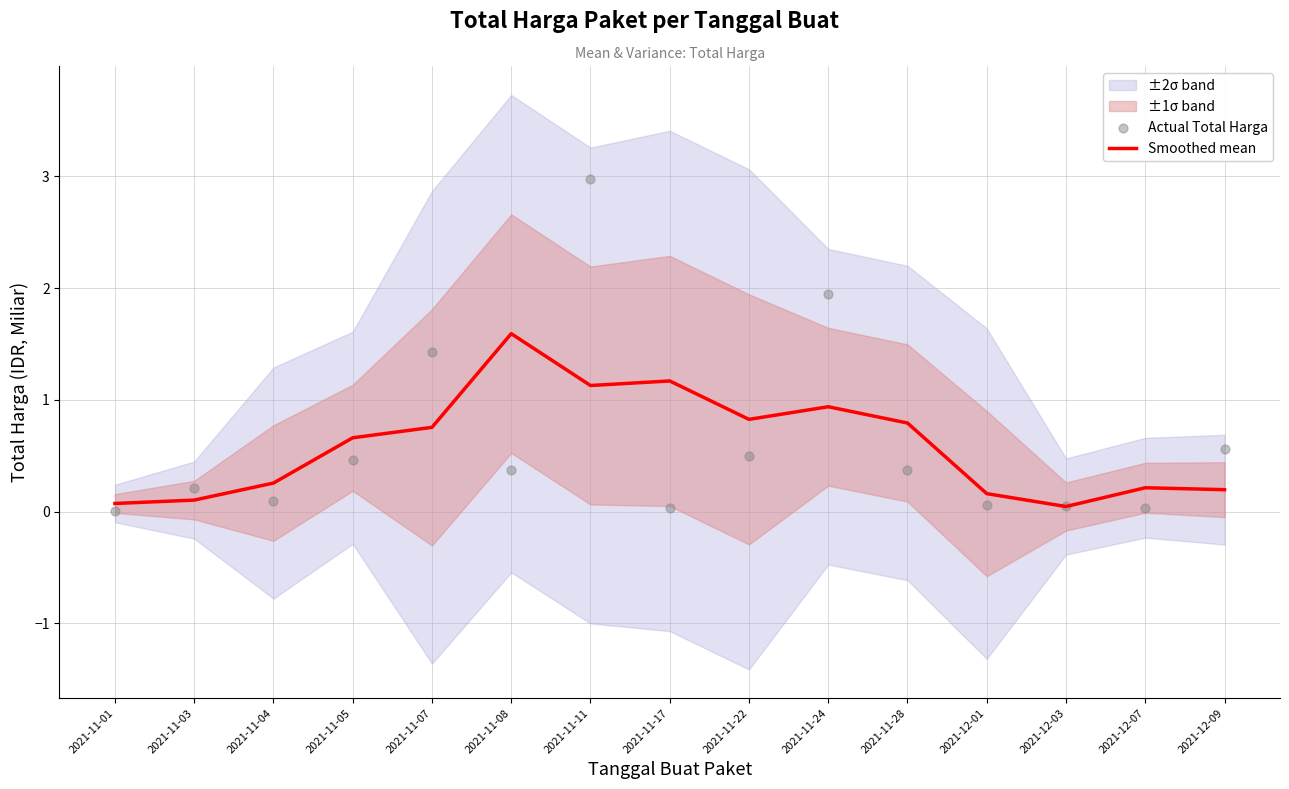

Which category has the highest value in the Smoothed mean series?

2021-11-08